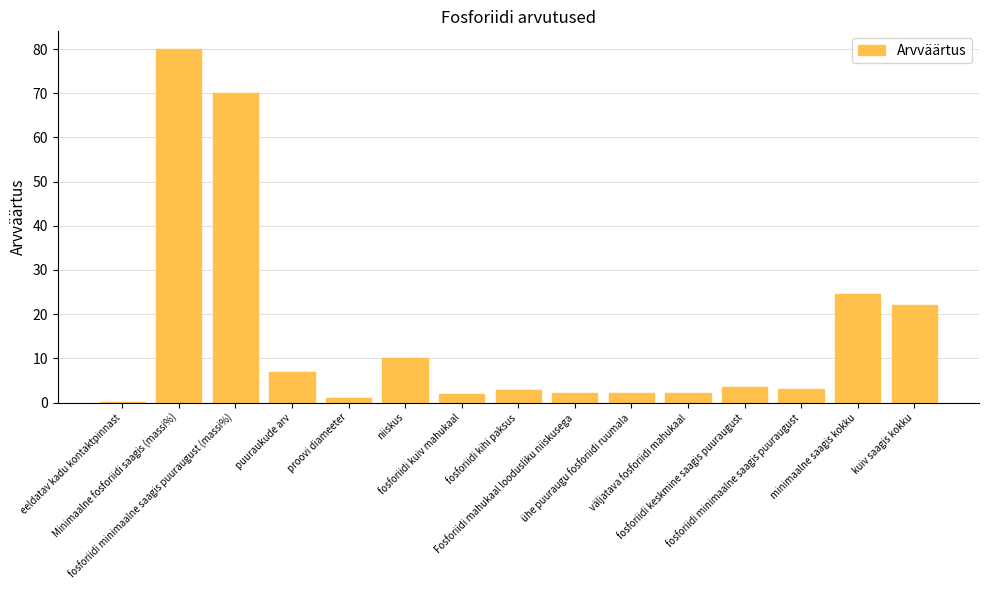

At which label does the data first exceed 3?

Minimaalne fosforiidi saagis (massi%)